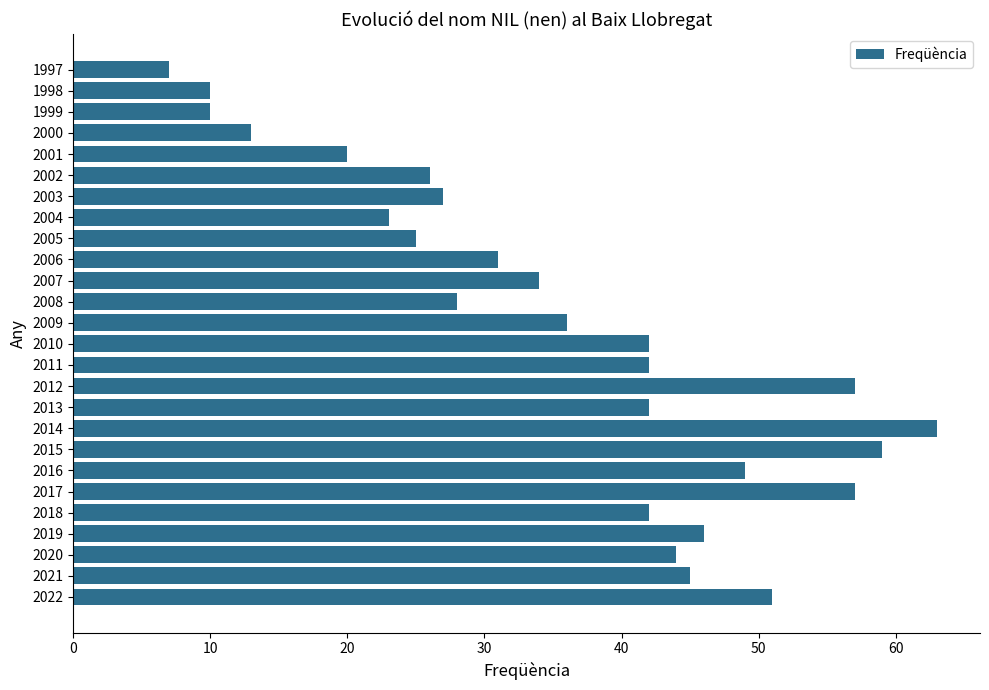

Reading top to bottom, extract all data points from this chart.

1997=7	1998=10	1999=10	2000=13	2001=20	2002=26	2003=27	2004=23	2005=25	2006=31	2007=34	2008=28	2009=36	2010=42	2011=42	2012=57	2013=42	2014=63	2015=59	2016=49	2017=57	2018=42	2019=46	2020=44	2021=45	2022=51